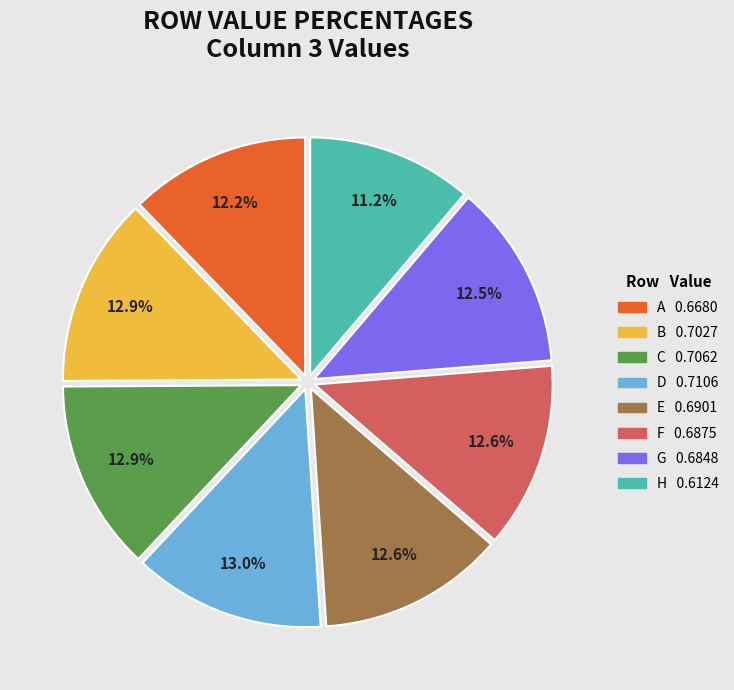

Which slice is the smallest?

H